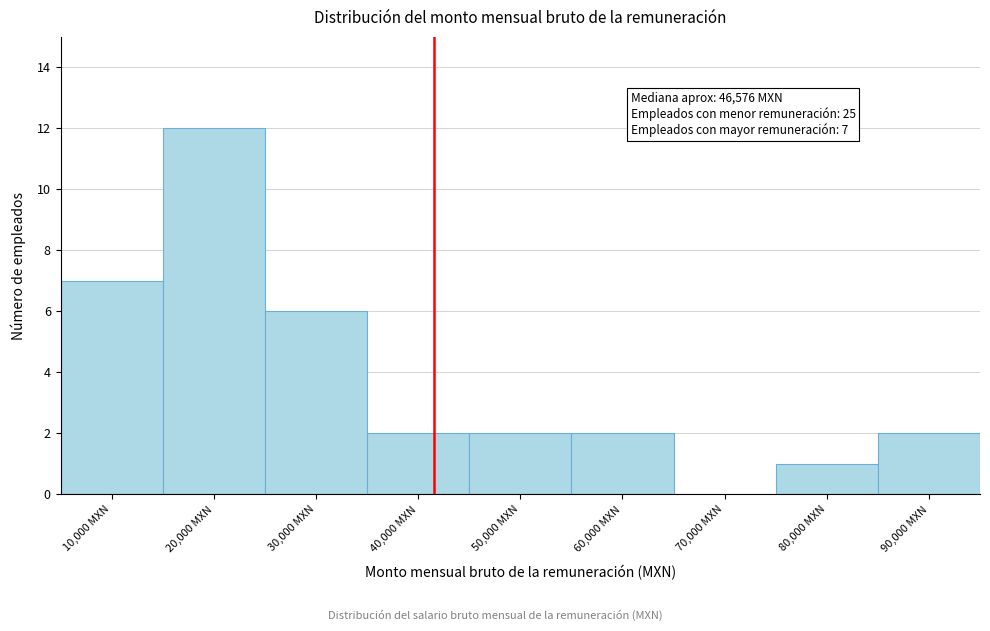

Reading left to right, extract all data points from this chart.

10,000 MXN=7	20,000 MXN=12	30,000 MXN=6	40,000 MXN=2	50,000 MXN=2	60,000 MXN=2	70,000 MXN=0	80,000 MXN=1	90,000 MXN=2